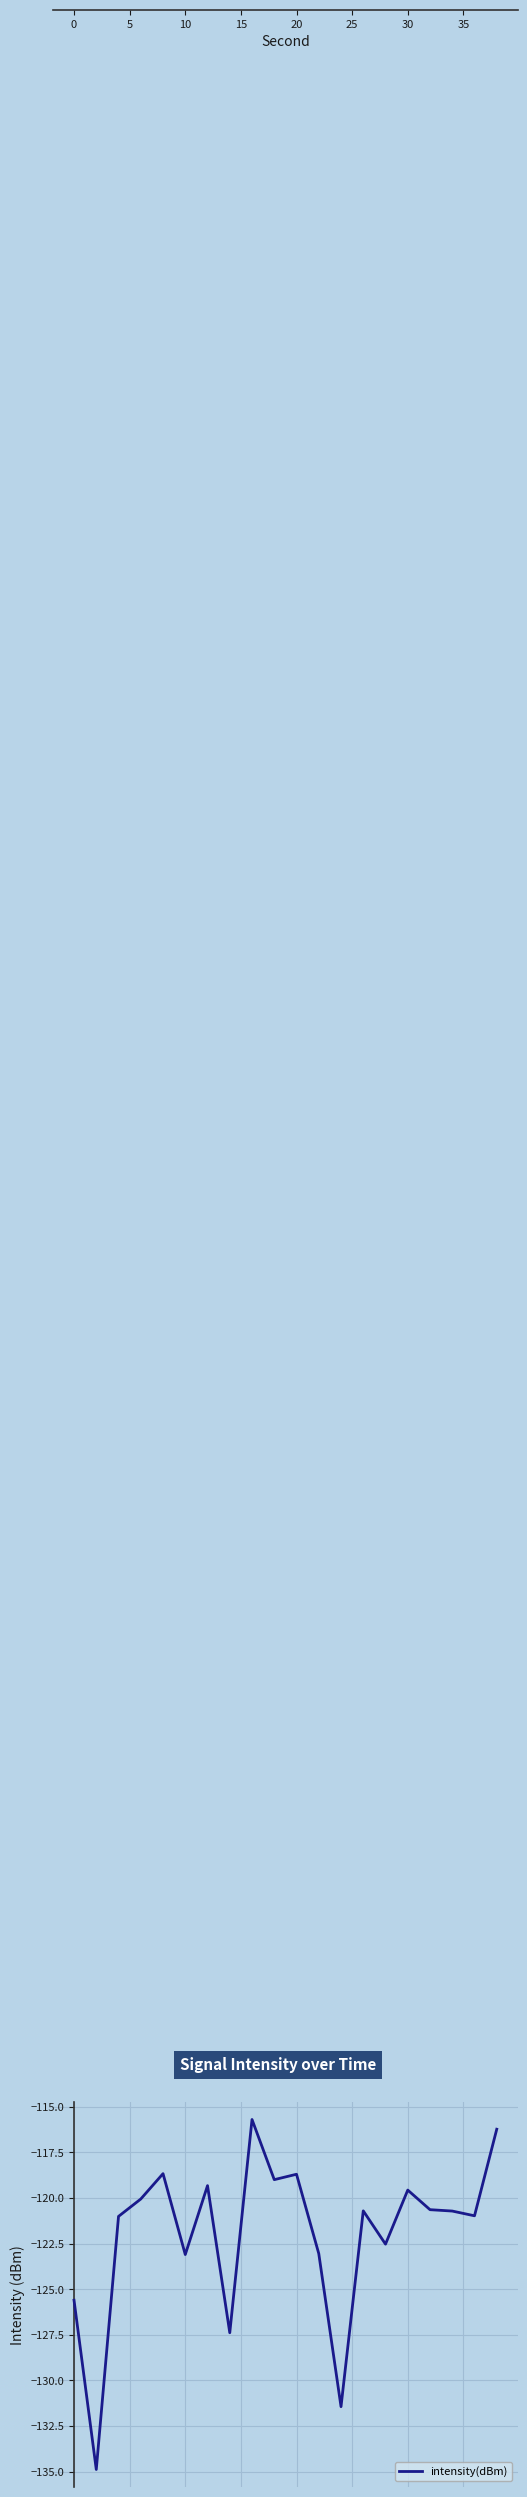

What is the smallest value displayed?

-134.9